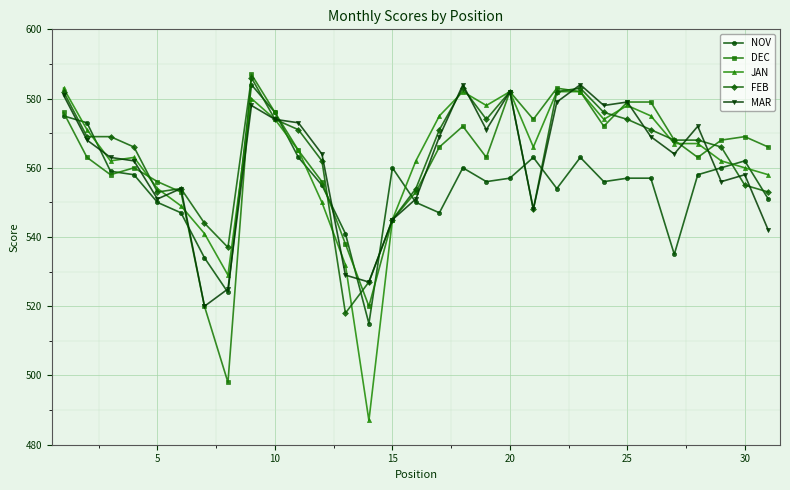

What is the value of the NOV point at the 15th from the left?

560